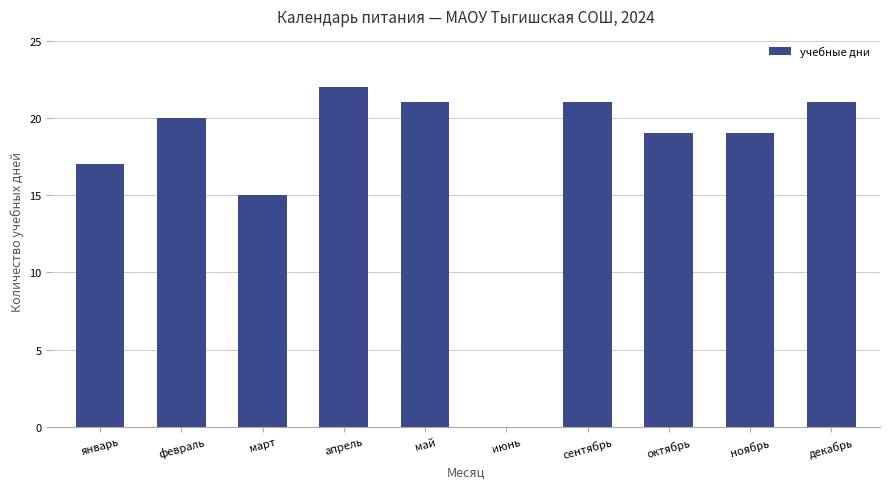

The value at март is 10. True or false?

False